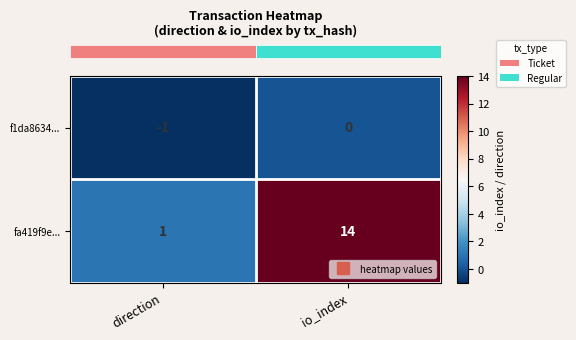

What is the difference between the highest and lowest values at direction?

2